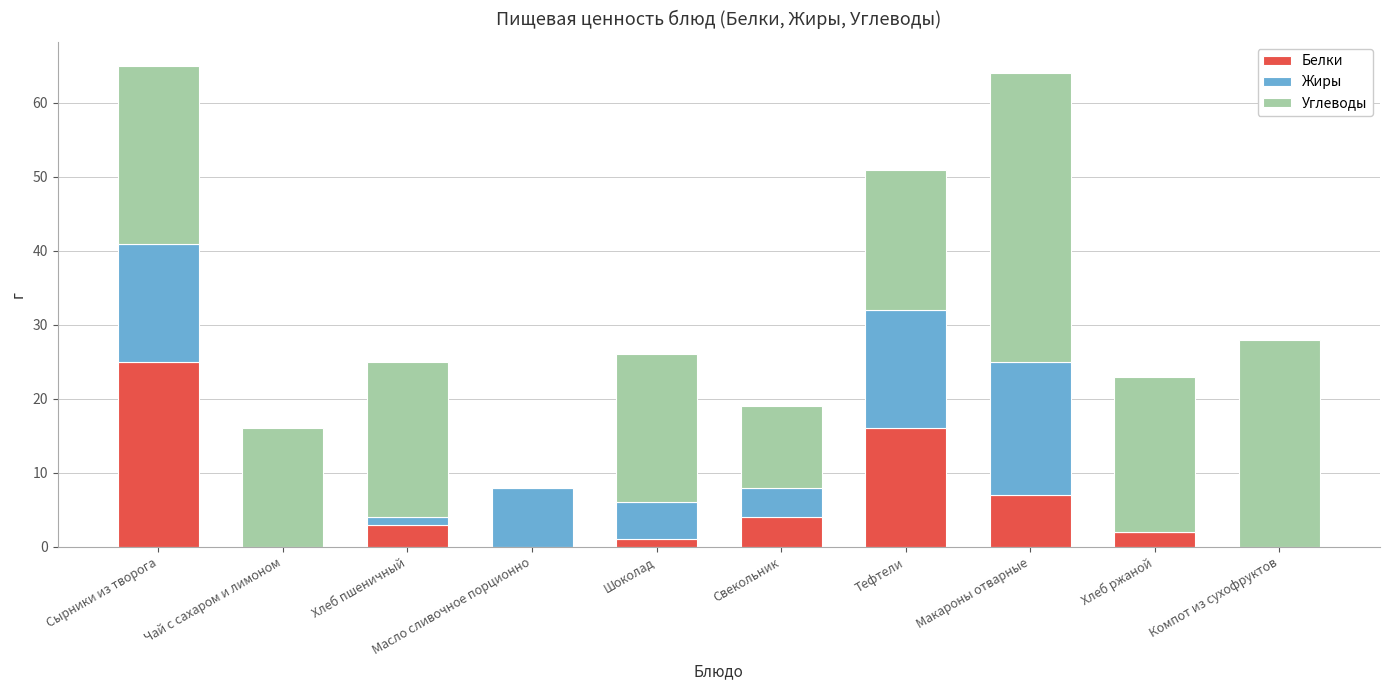

Are the bars horizontal?

No